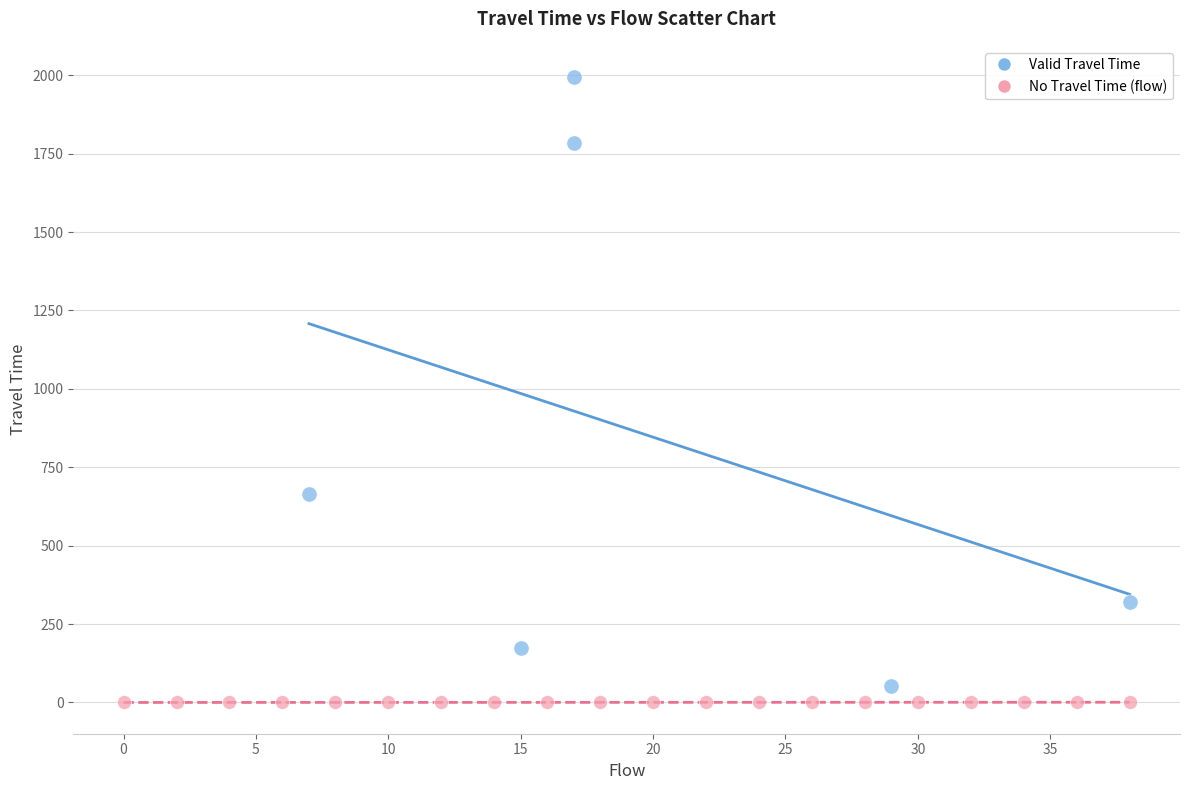

Which series has the largest Y range (max minus min)?

Valid Travel Time